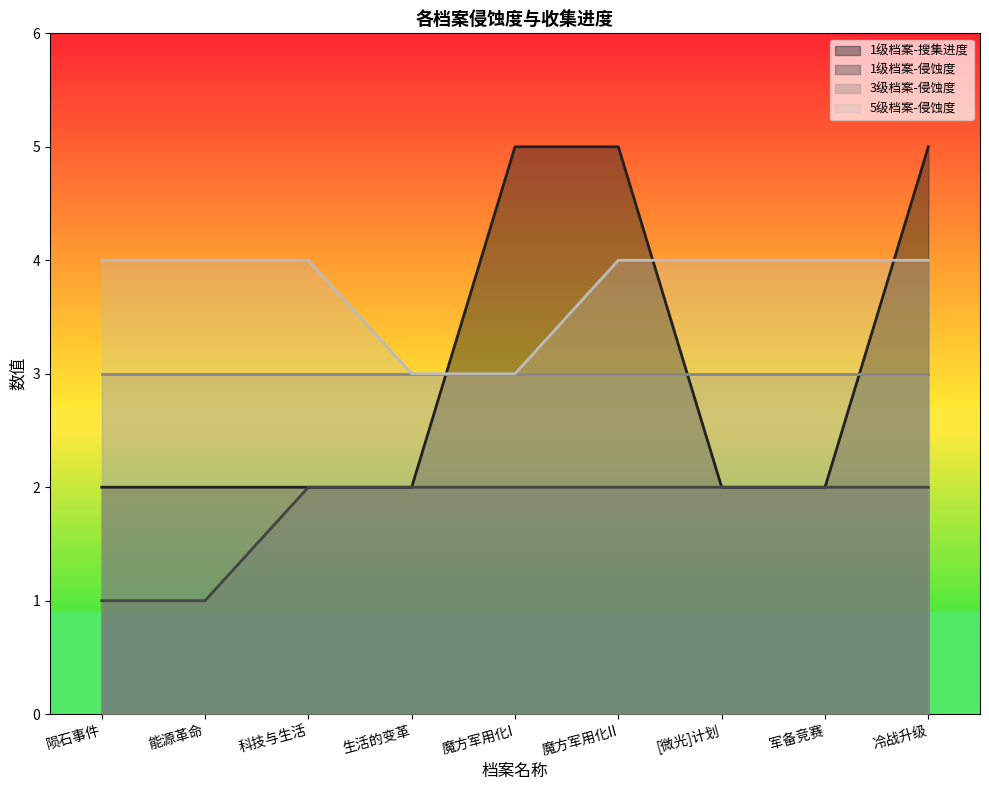

True or false: 5级档案-侵蚀度 and 1级档案-侵蚀度 cross at least once.

False